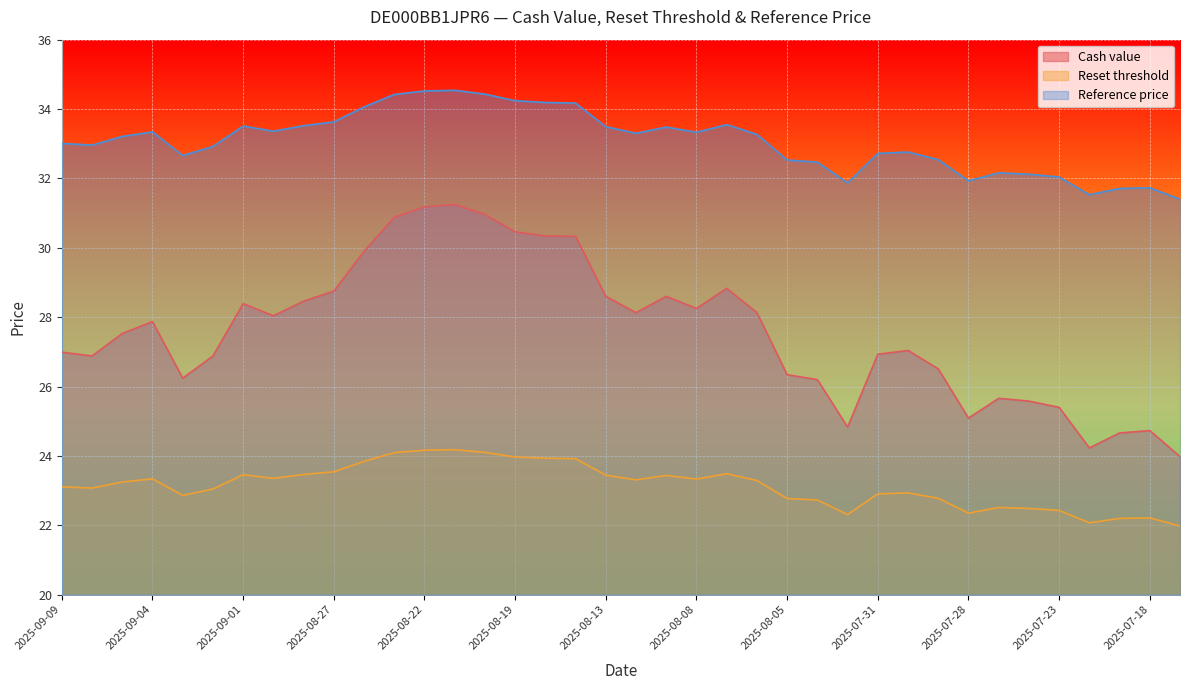

Where is the first local maximum for Reference price?

2025-09-04